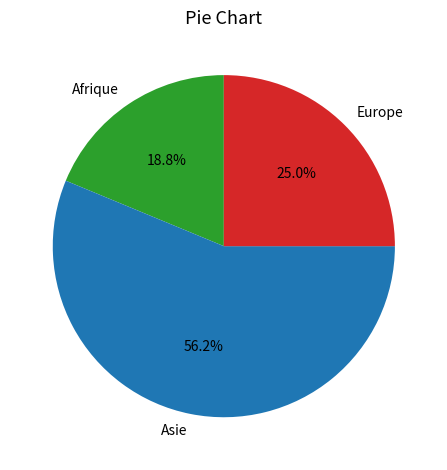

To the nearest percent, what is the average slice percentage?

33%